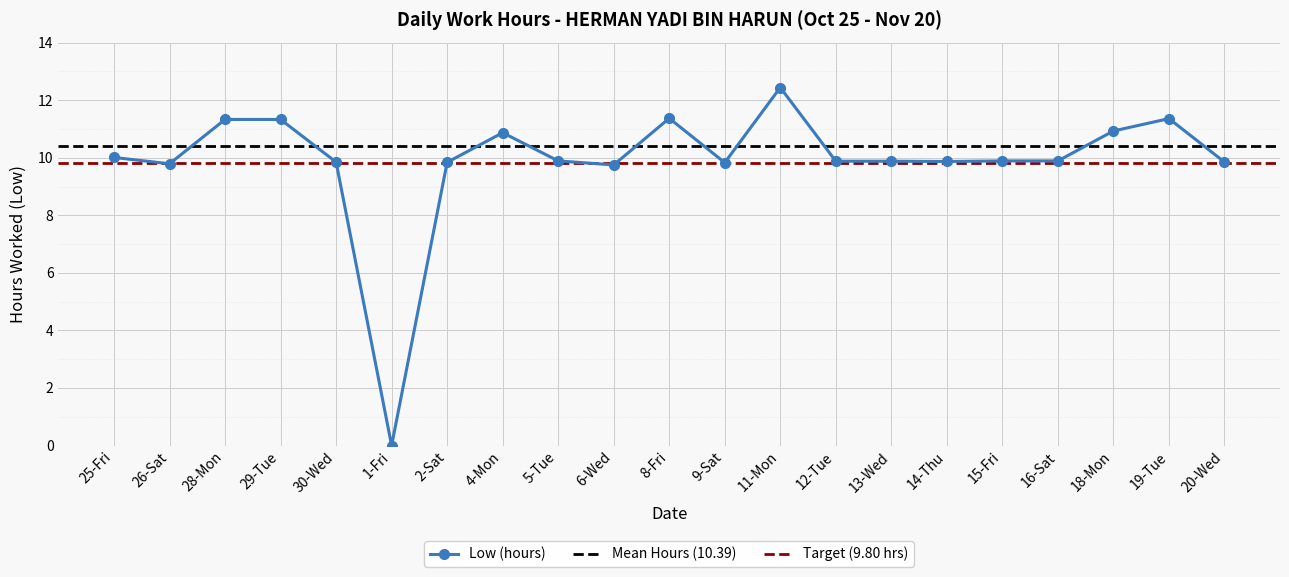

Which label corresponds to the largest value in the chart?

11-Mon